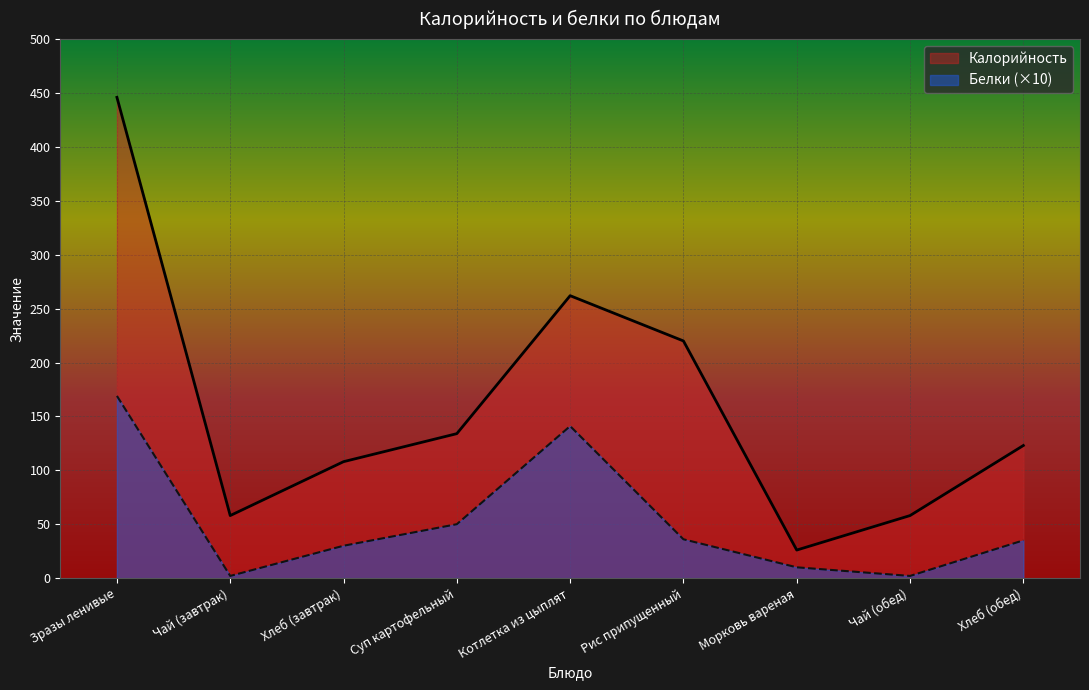

In Белки, how many points are higher than both neighbors (excluding endpoints)?

1